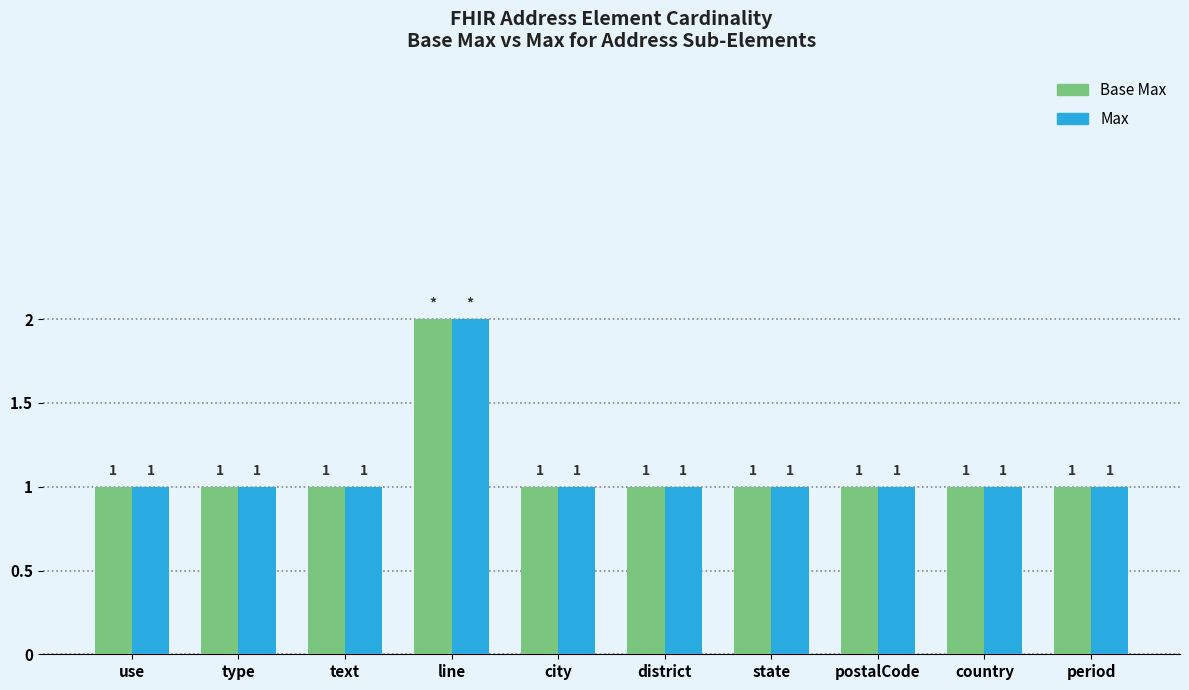

How many values in the Base Max series exceed 1?

1